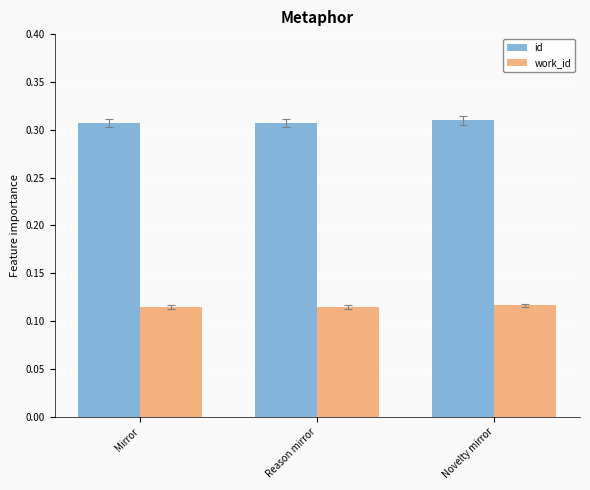

Rank the series at Reason mirror from highest to lowest value.

id, work_id